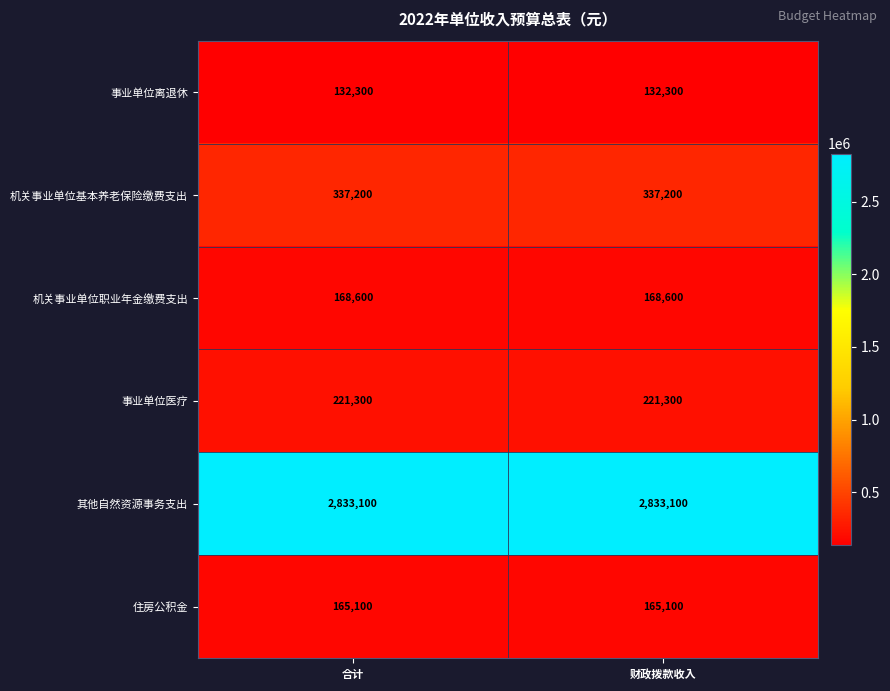

Reading left to right, extract all data points from this chart.

事业单位离退休: 合计=132300	财政拨款收入=132300
机关事业单位基本养老保险缴费支出: 合计=337200	财政拨款收入=337200
机关事业单位职业年金缴费支出: 合计=168600	财政拨款收入=168600
事业单位医疗: 合计=221300	财政拨款收入=221300
其他自然资源事务支出: 合计=2833100	财政拨款收入=2833100
住房公积金: 合计=165100	财政拨款收入=165100